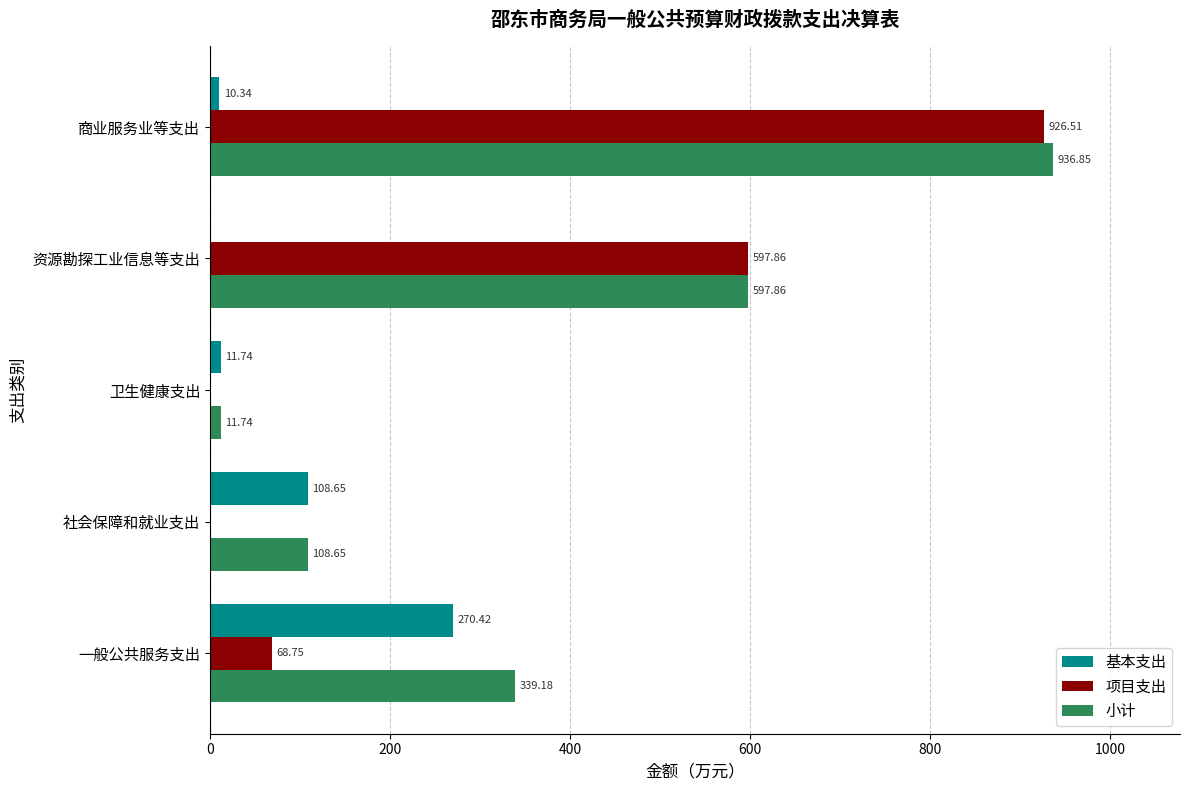

What is the highest value of the 基本支出 series?

270.4